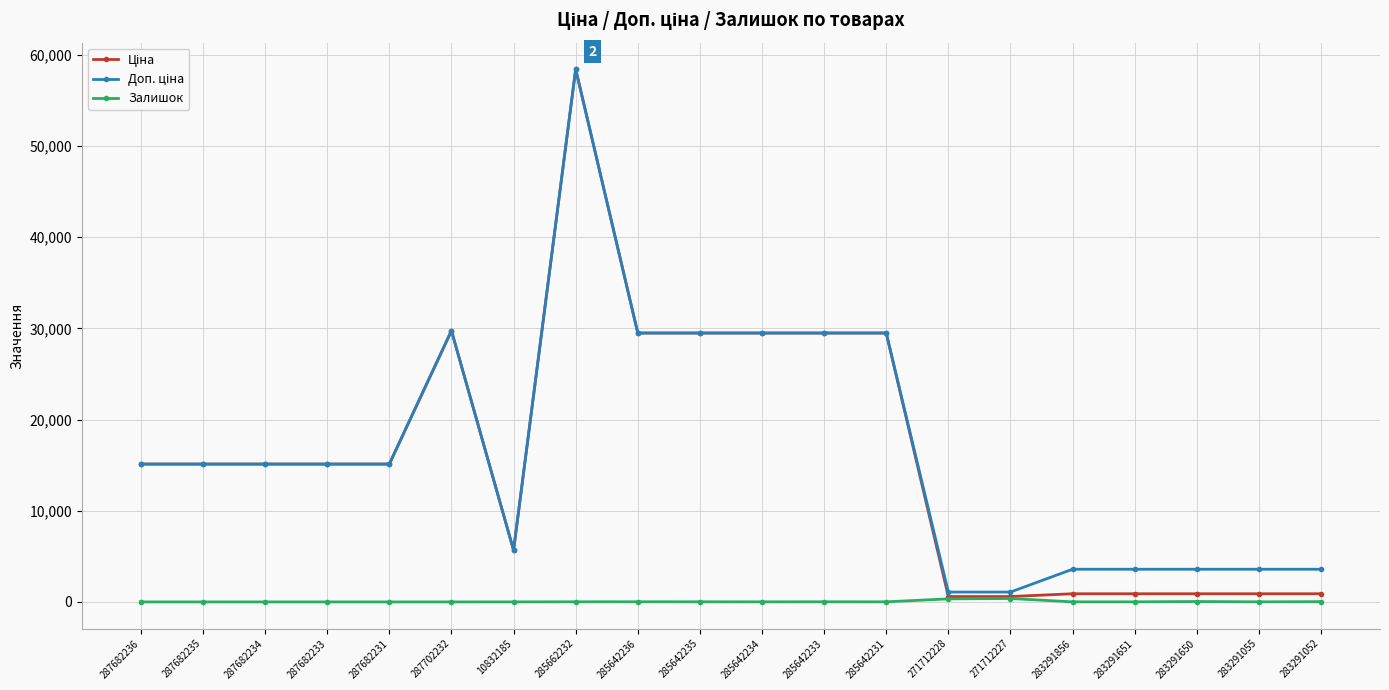

At which category is the sum across all series the highest?

285662232